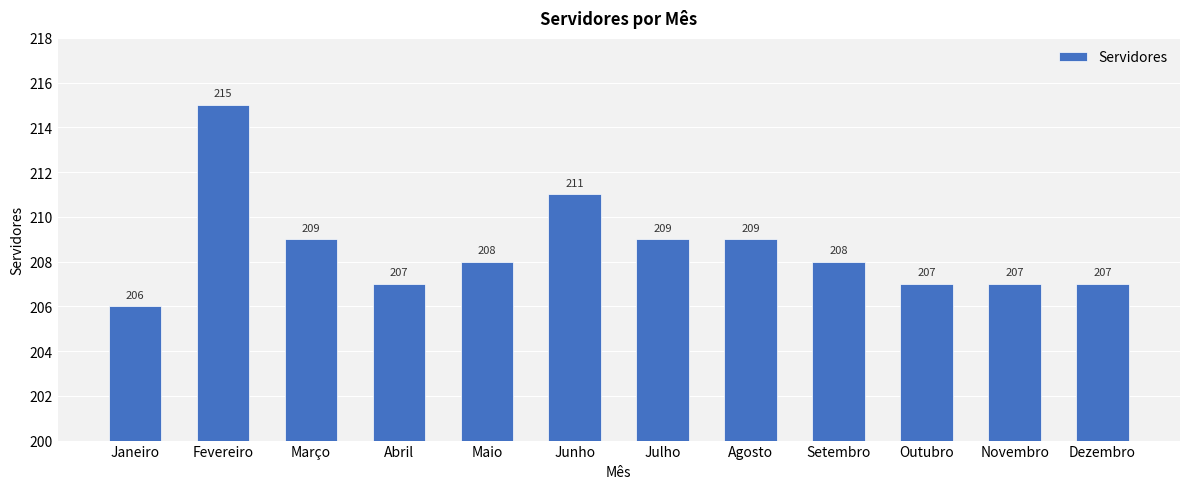

What is the difference between the second highest and minimum values?

5